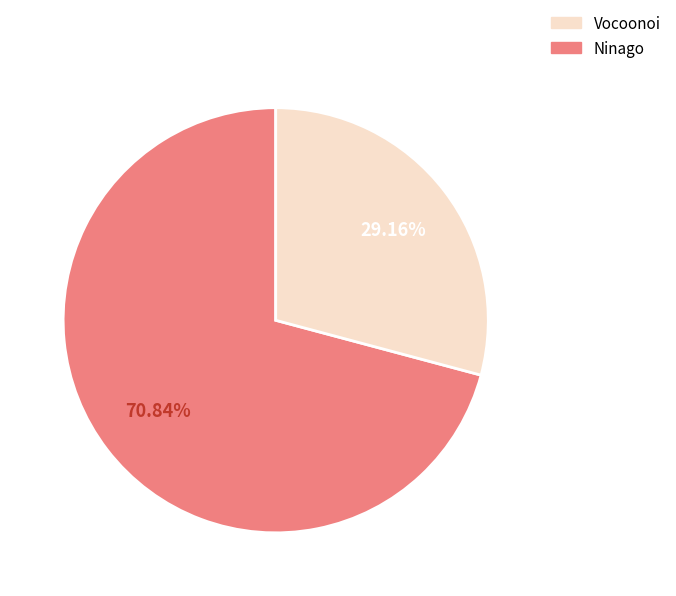

Is there any slice that represents more than half of the pie?

Yes